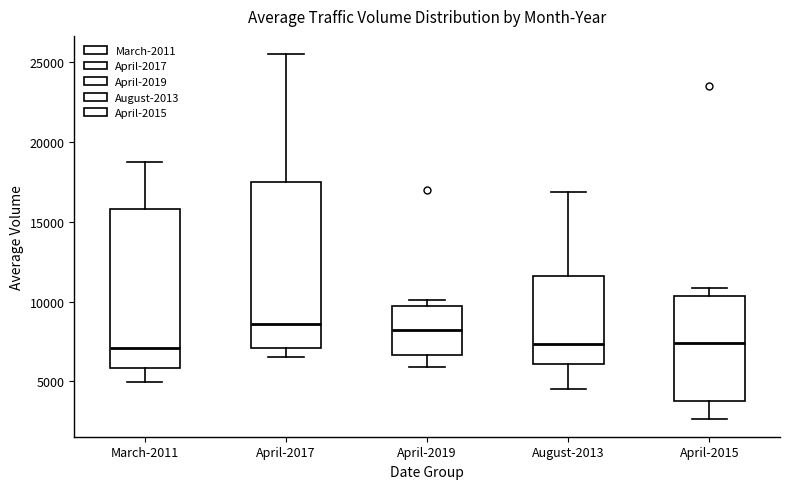

Reading left to right, transcribe this box plot: for each box, give where its median line is, the range the box spans, and where its two whiskers end, as read against the y-axis. The values are not printed on the chart, so give them approximately, as read against the axis.

March-2011: median 7000, box 6000 to 16000, whiskers 5000 to 19000
April-2017: median 8500, box 7000 to 17500, whiskers 6500 to 25500
April-2019: median 8000, box 6500 to 9500, whiskers 6000 to 10000
August-2013: median 7500, box 6000 to 11500, whiskers 4500 to 17000
April-2015: median 7500, box 4000 to 10500, whiskers 2500 to 11000